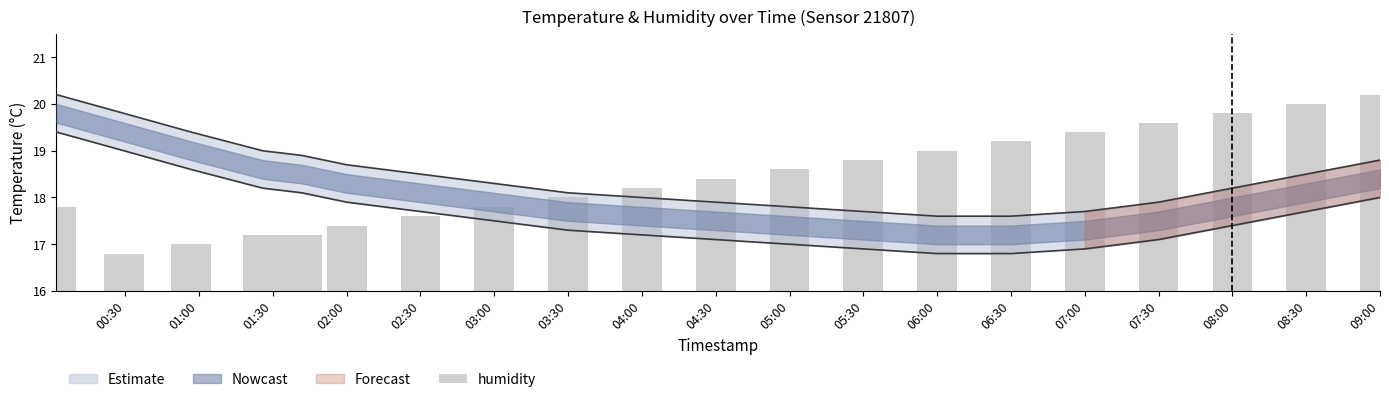

How many bars are there in total?

20